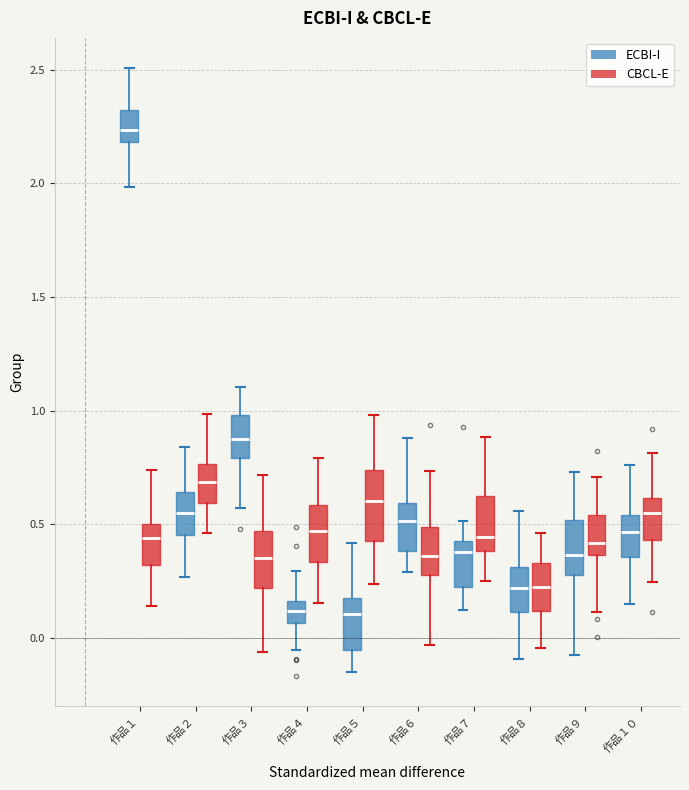

Where does the lower whisker of the box for 作品４ (CBCL-E) end on the y-axis? The values are not printed on the chart, so give them approximately, as read against the axis.

0.15